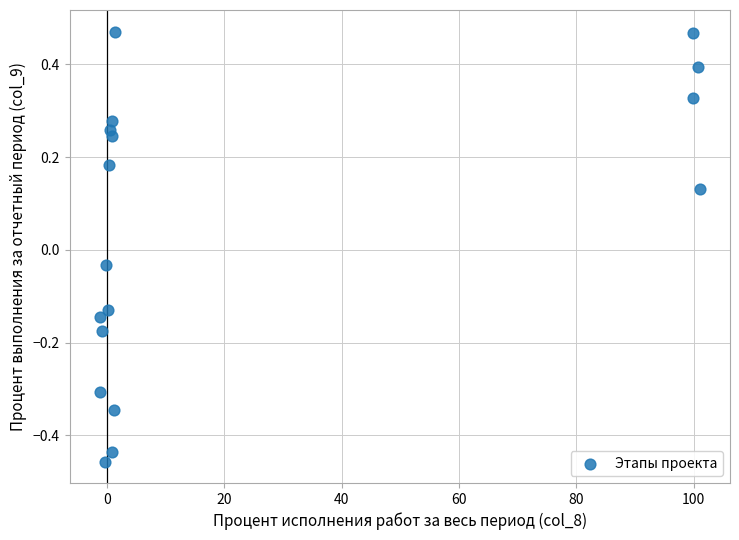

What is the range of X values (max minus min)?

102.3